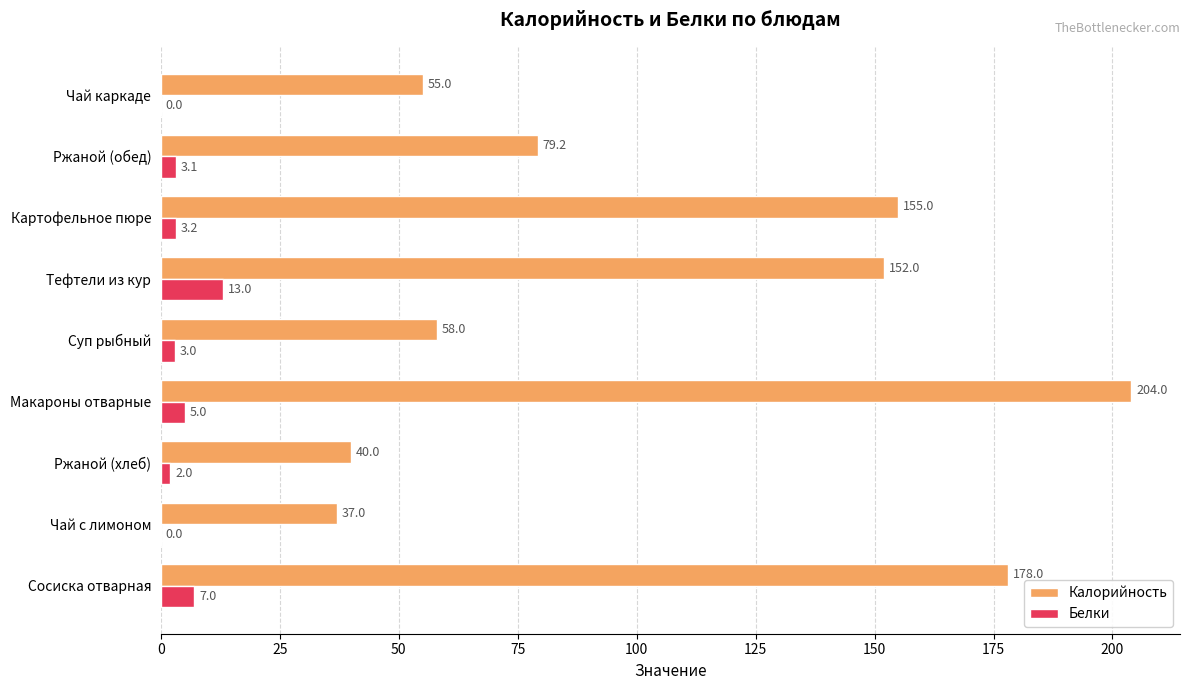

What is the total value across all series at Чай с лимоном?

37.0